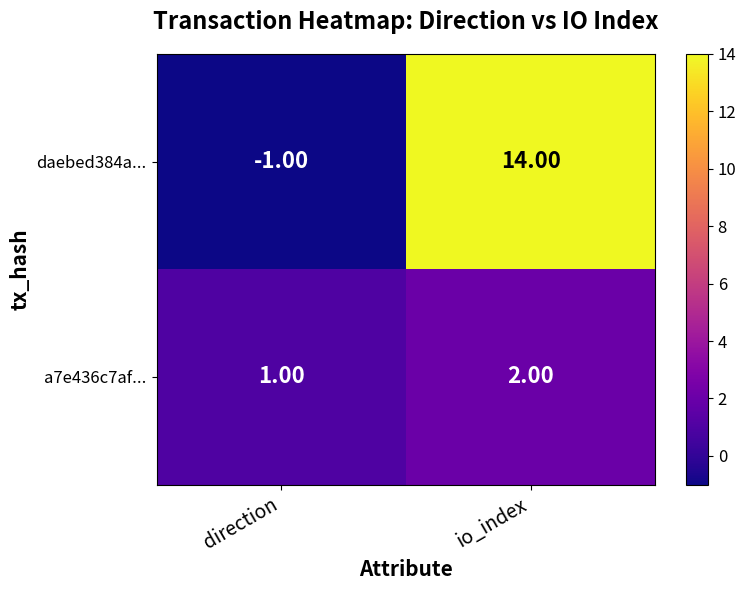

At how many categories does at least one series exceed 12?

1